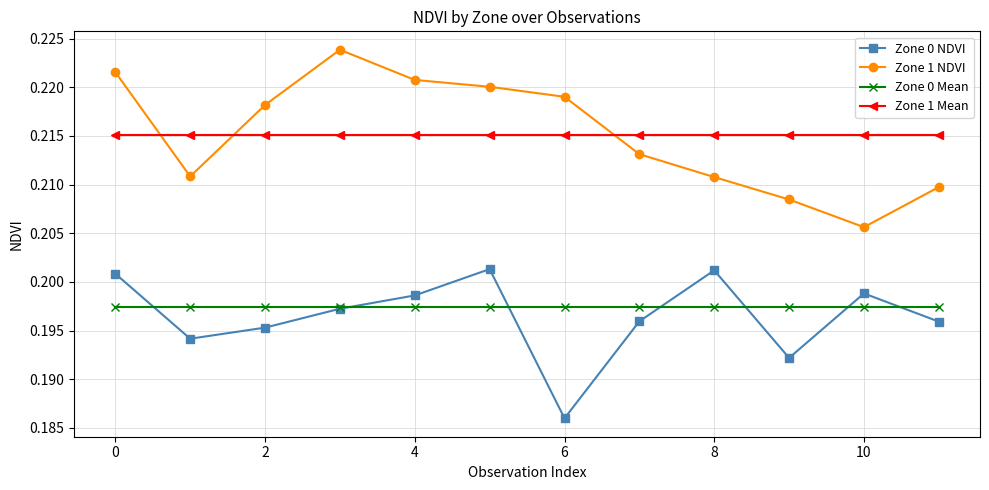

True or false: Zone 0 NDVI and Zone 1 NDVI cross at least once.

False